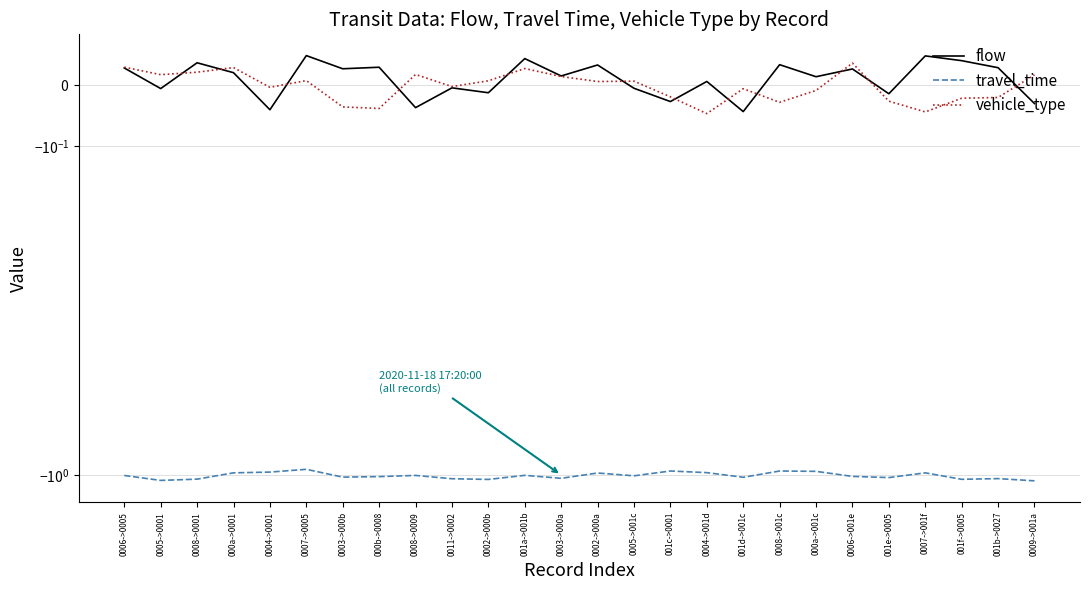

At which label does travel_time first exceed -1?

000a->0001